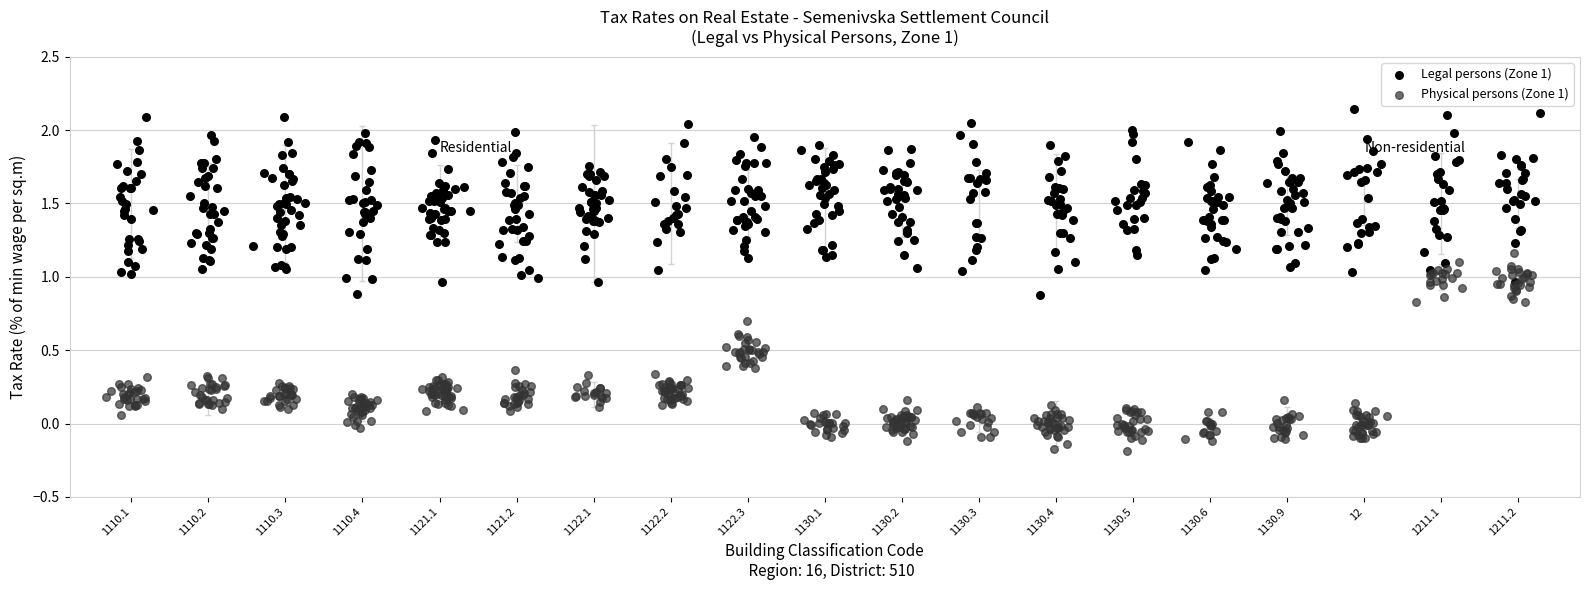

What are all the series names shown in the legend?

Legal persons (Zone 1), Physical persons (Zone 1)